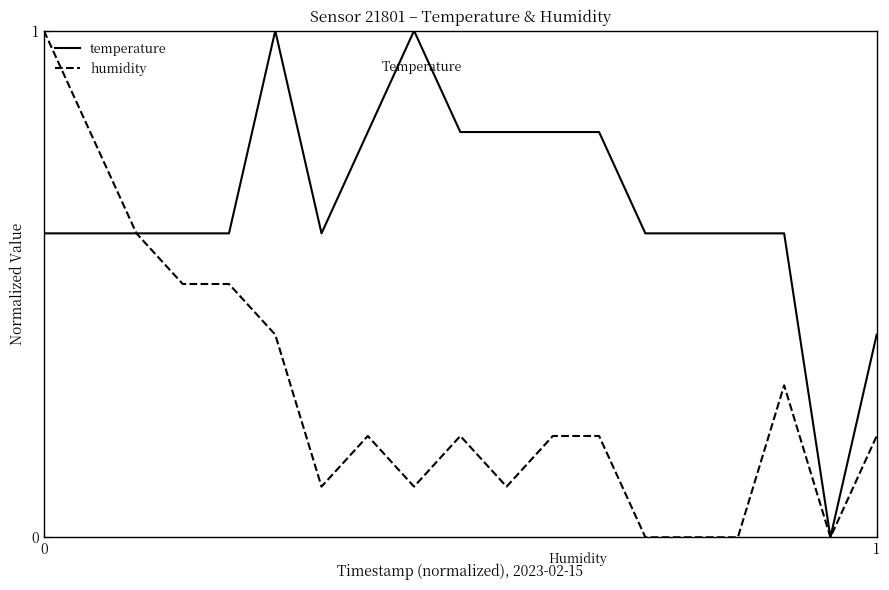

List the series in order of their overall mean, lowest first.

humidity, temperature